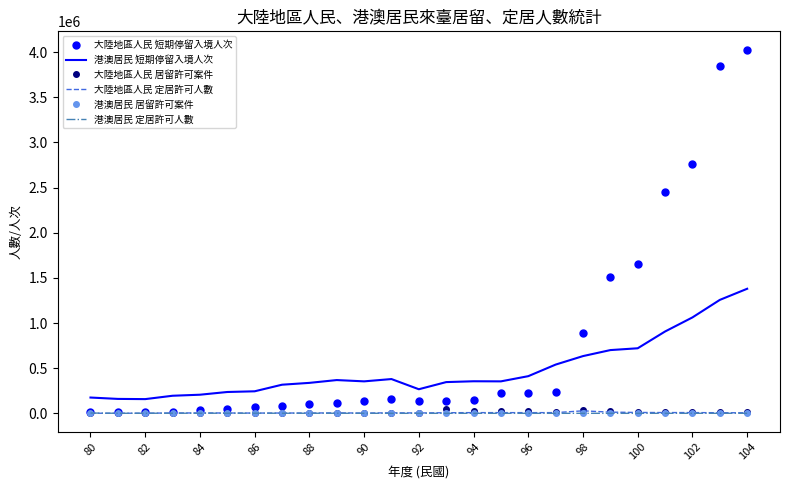

Which series ends up on top after the final intersection of 港澳居民 短期停留入境人次 and 大陸地區人民 短期停留入境人次?

大陸地區人民 短期停留入境人次